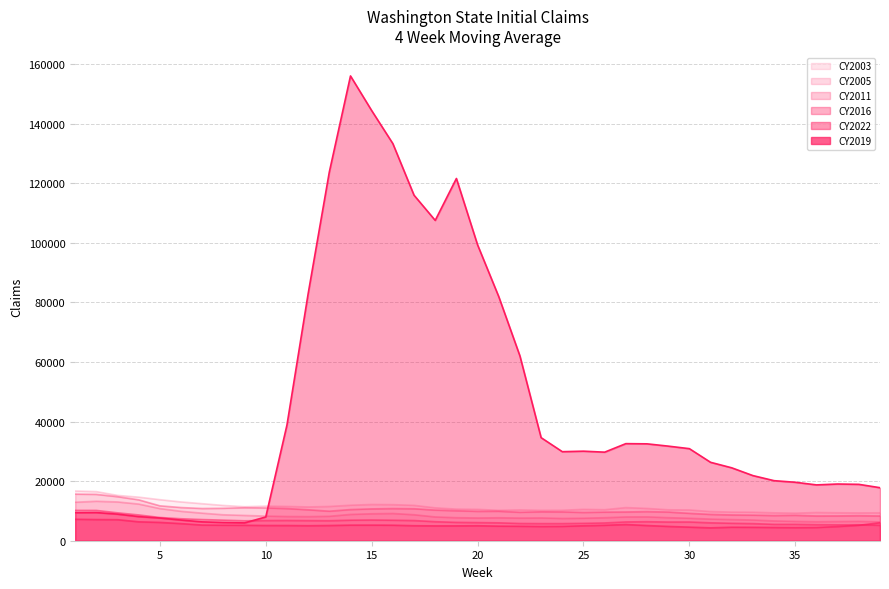

Does the chart have visible grid lines?

Yes